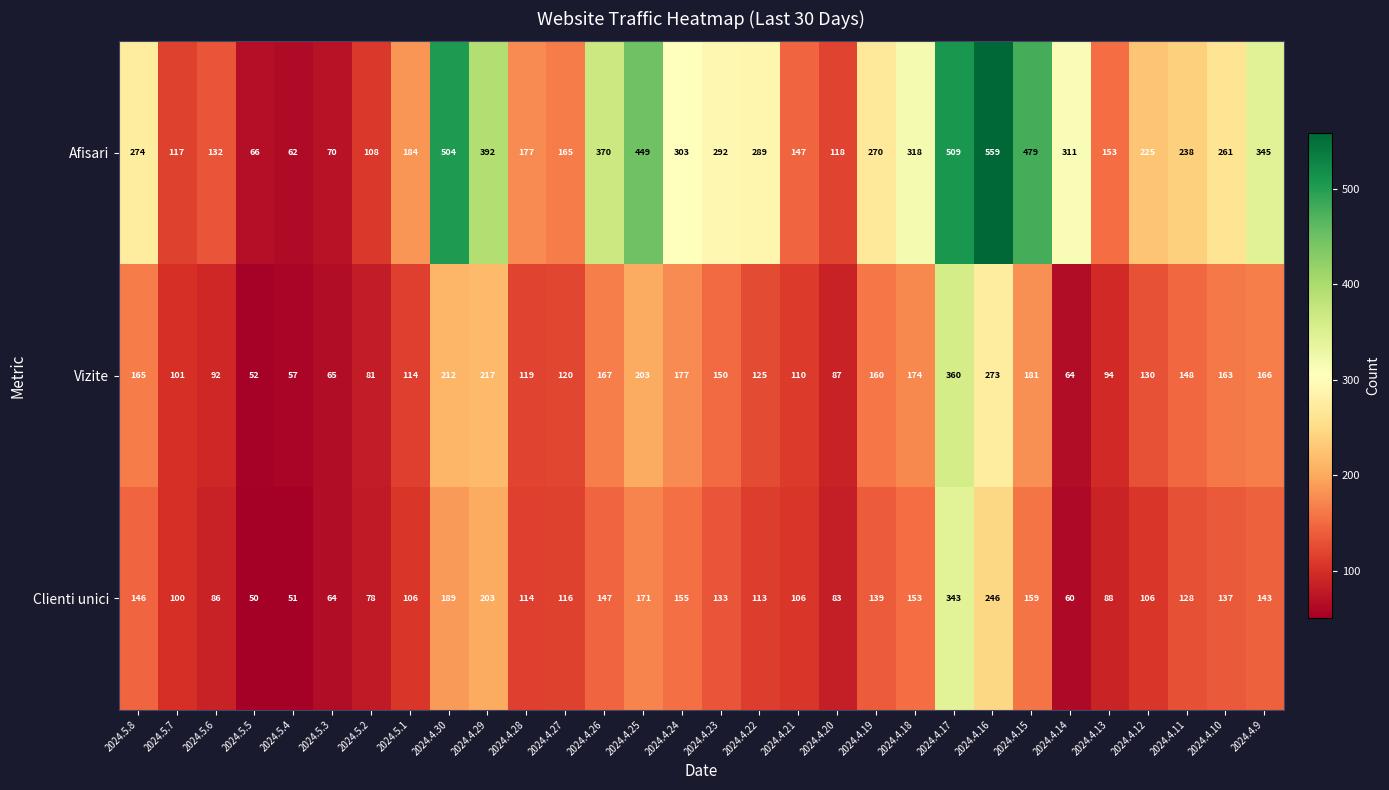

Which series changed the most between 2024.4.28 and 2024.4.26?

Afisari